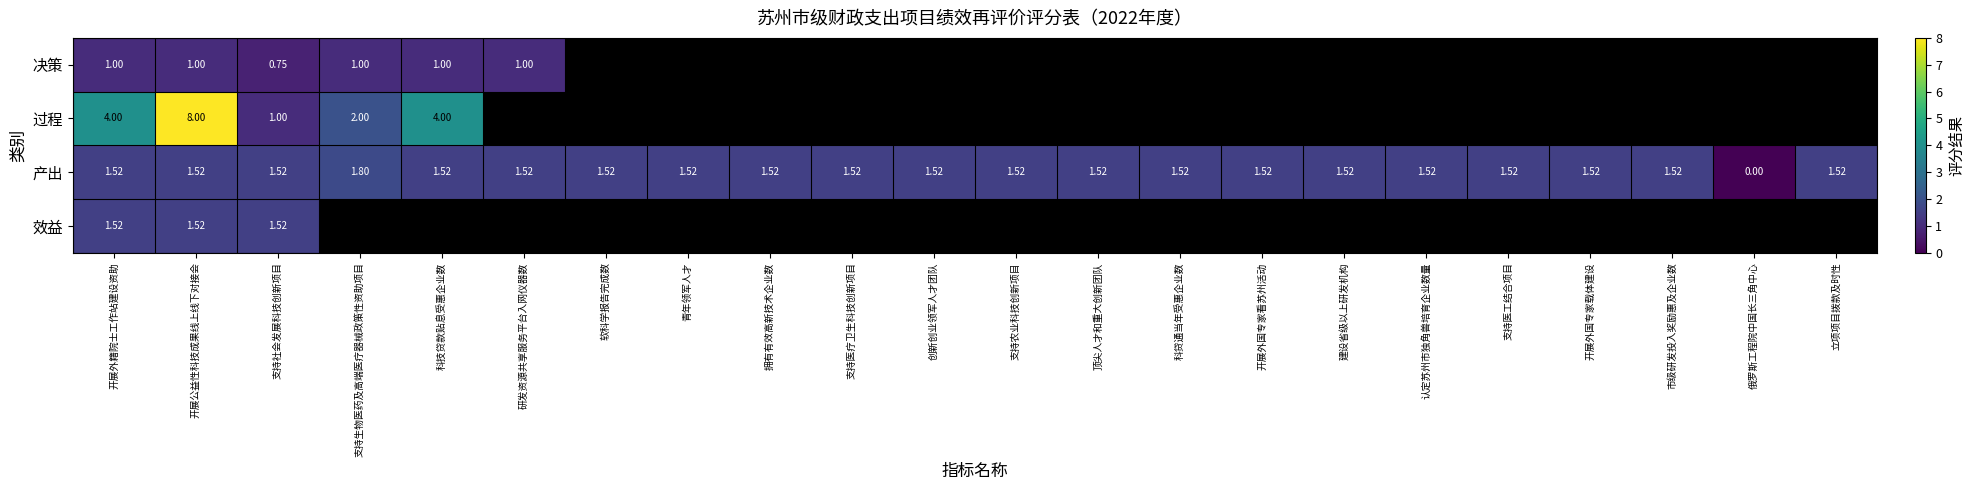

How many positive values does the 产出 series have?

21